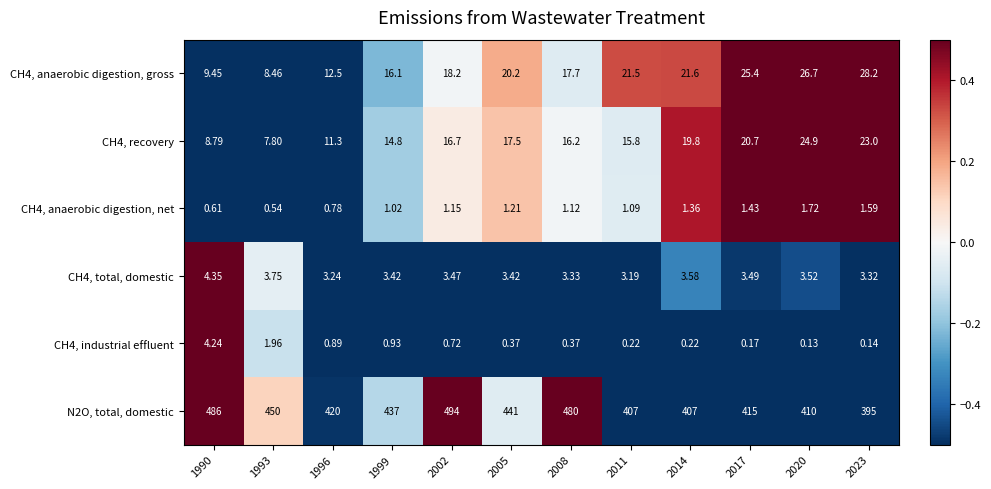

How many values in the CH4, recovery series are below 16?

5